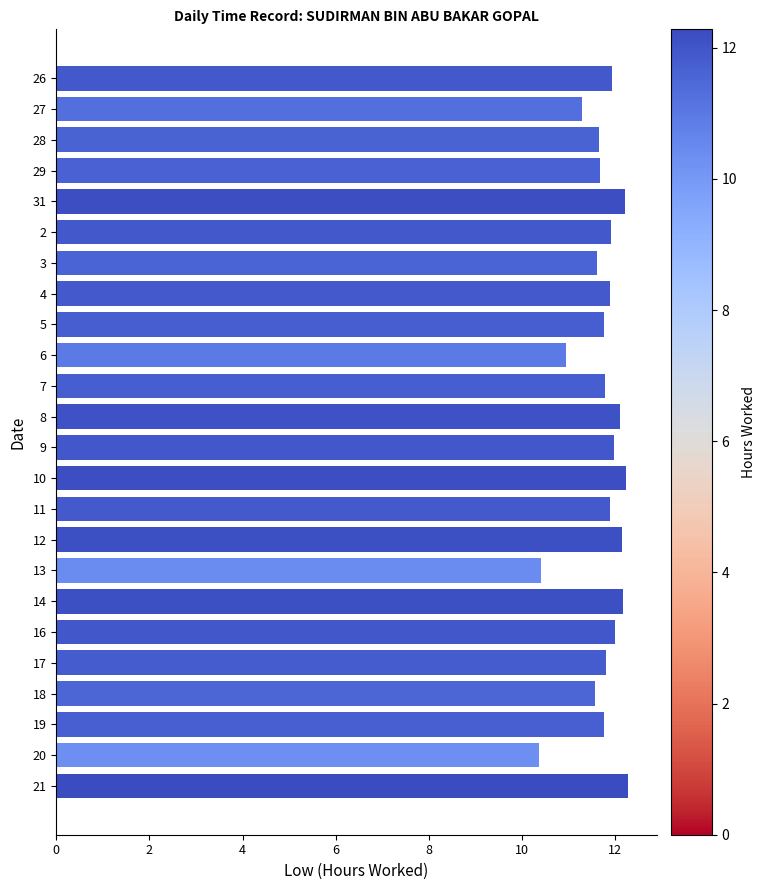

What is the ratio of the value at 11 to the value at 8?

1.0